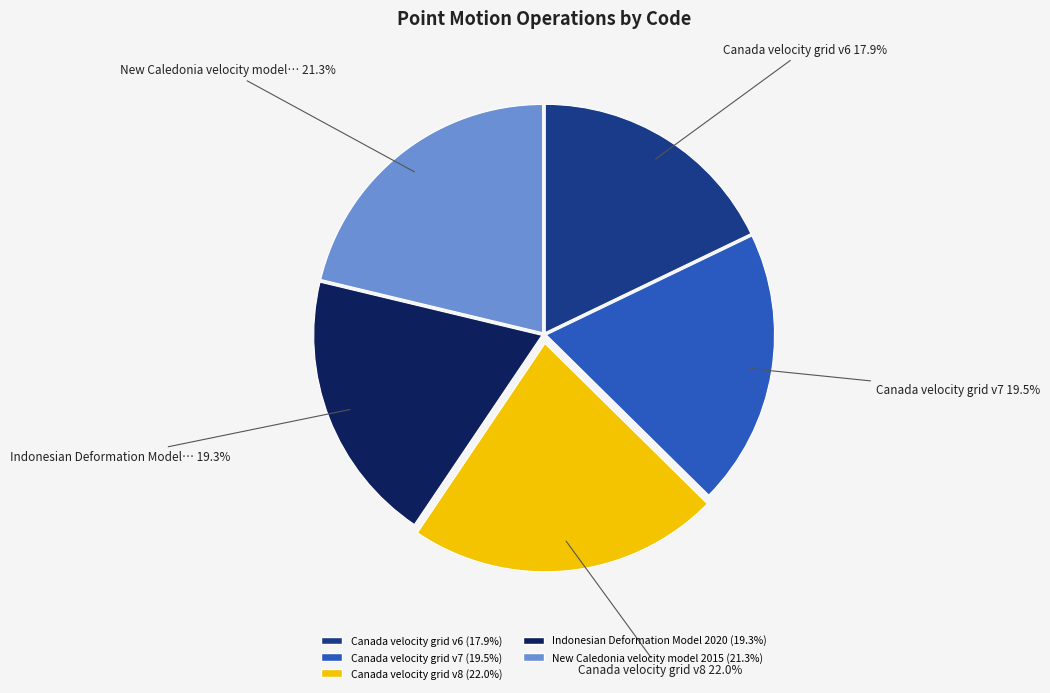

To the nearest percent, what portion does Canada velocity grid v8 represent?

22%